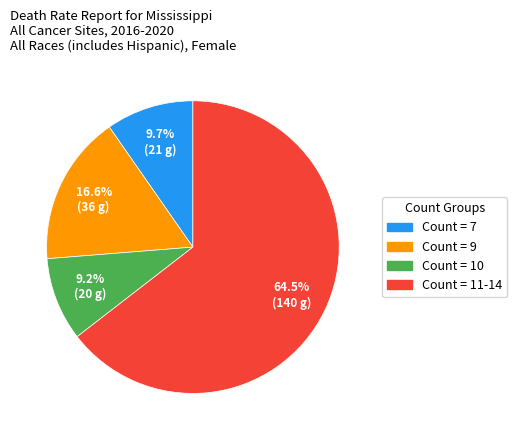

How many slices are in this pie chart?

4